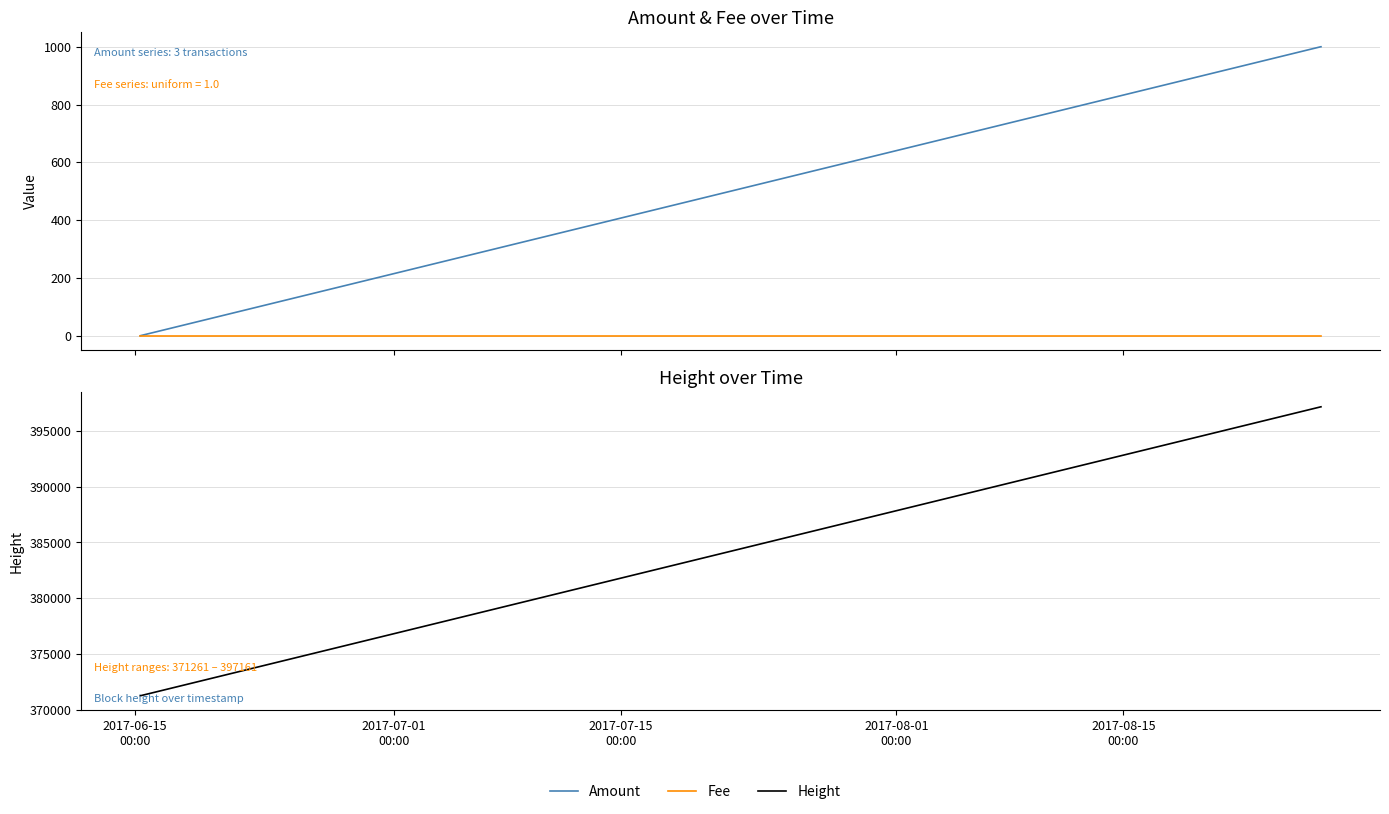

Which series has the largest total across all categories?

Height